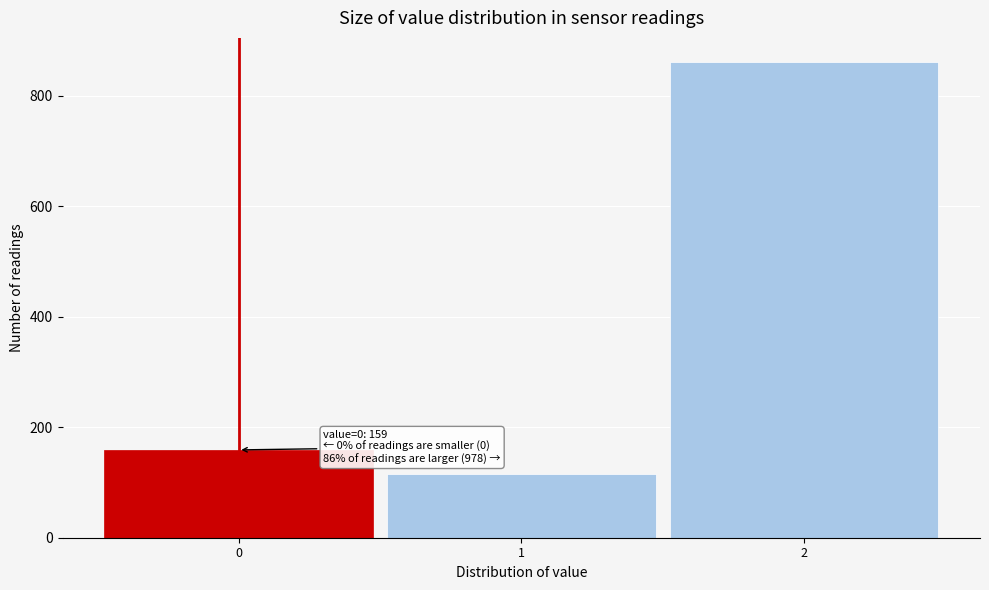

Over which range of the x-axis is the bar tallest?

1.5 to 2.5